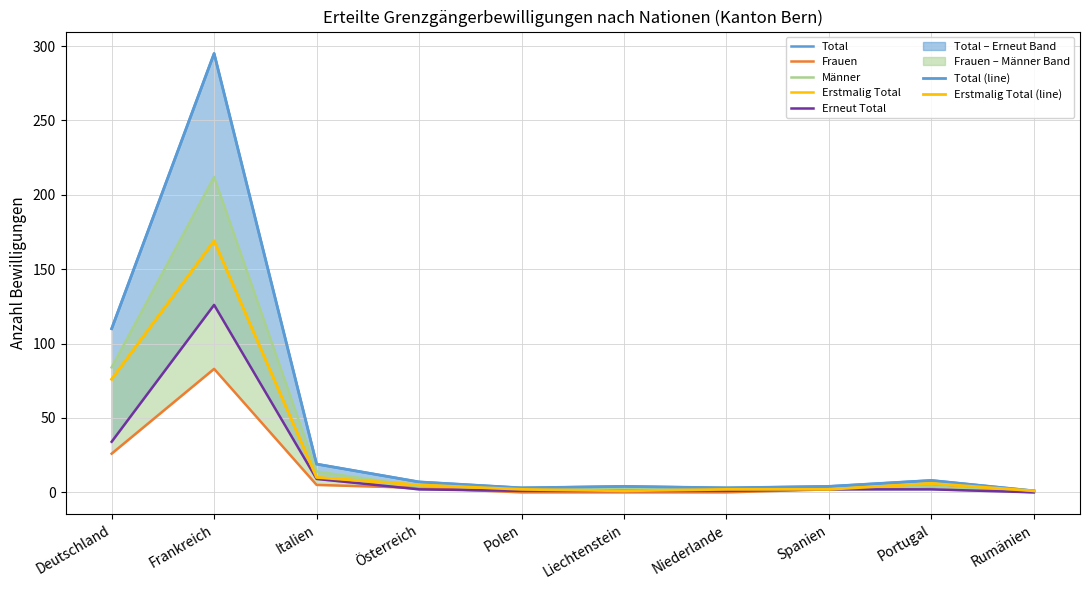

What is the average value of the Erneut Total series?

18